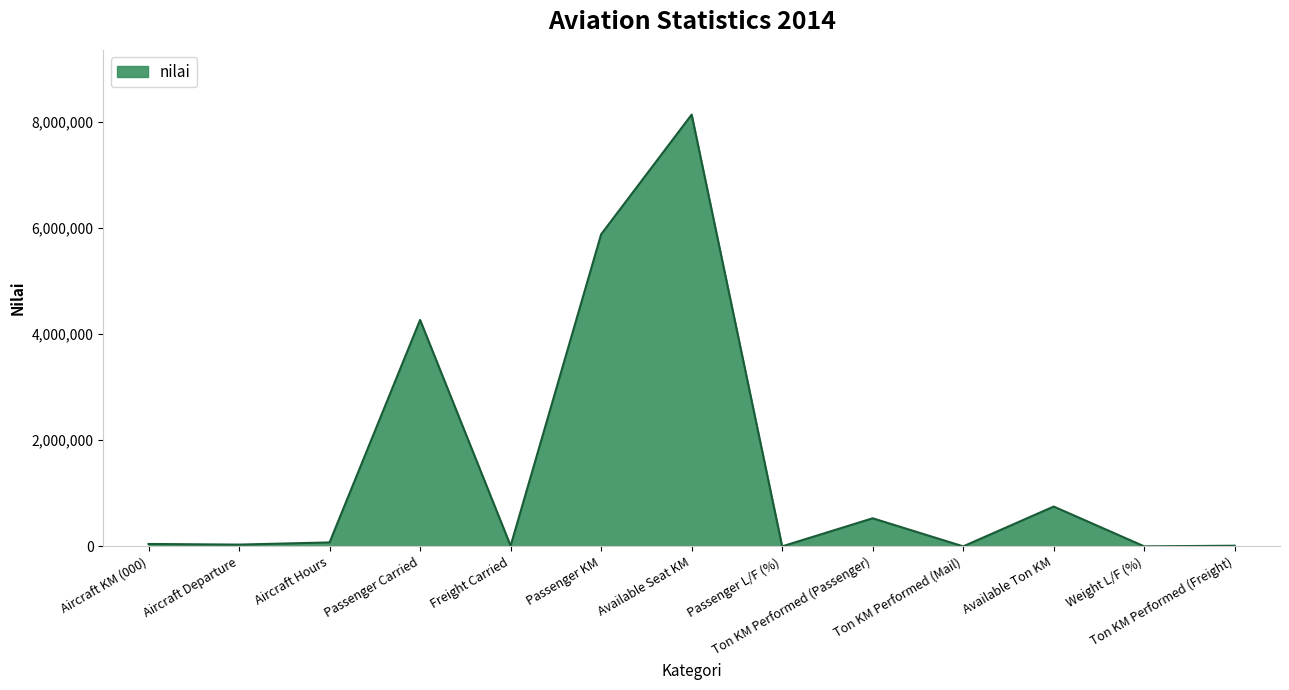

Which has a higher value, Available Ton KM or Freight Carried?

Available Ton KM